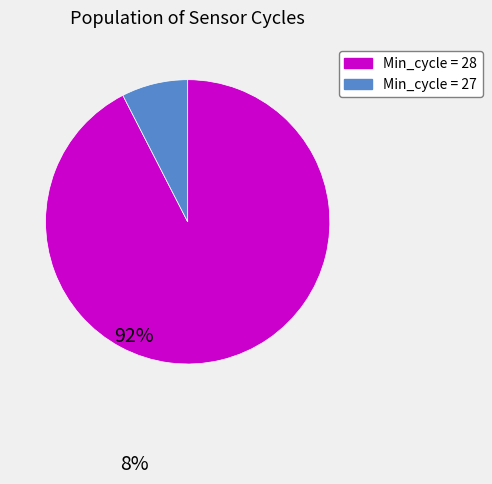

Is there a majority slice in this chart?

Yes